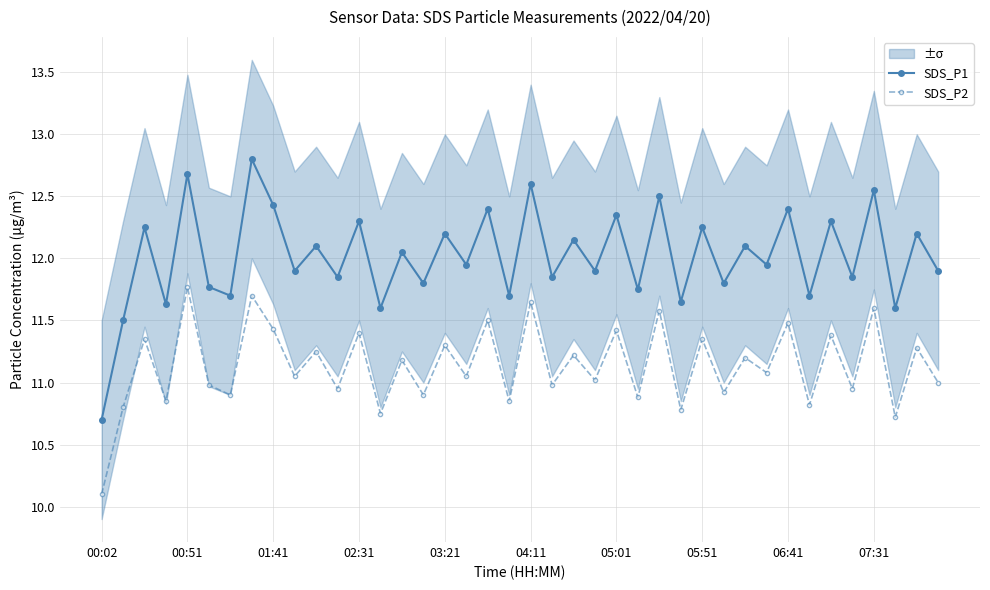

Rank the series by their maximum value, from highest to lowest.

SDS_P1, SDS_P2